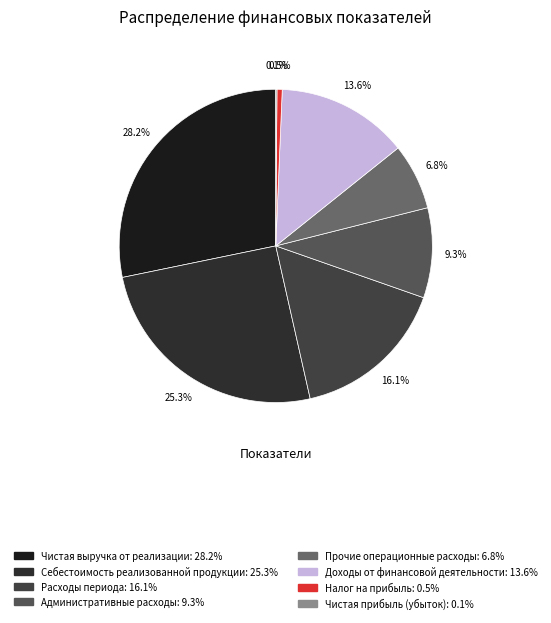

Is it true that Чистая прибыль (убыток) is 1% of the pie?

False